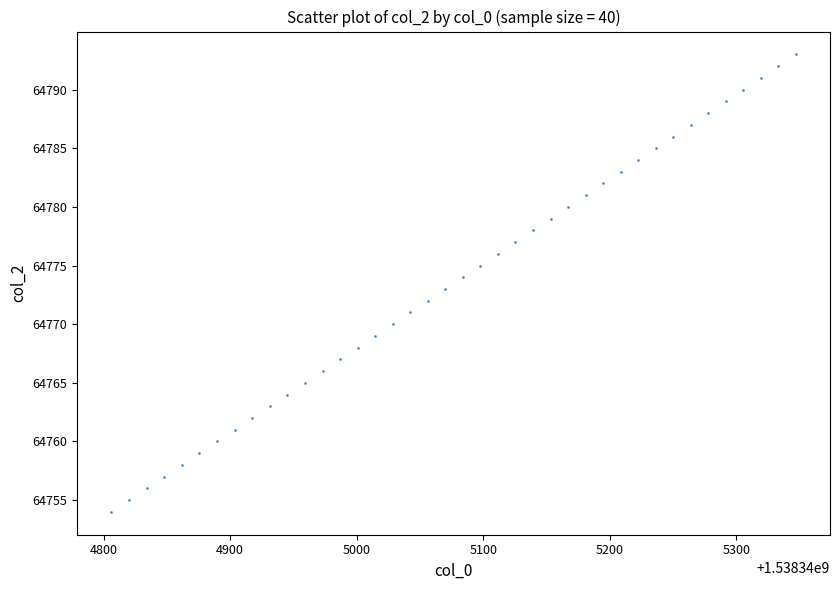

What is the range of Y values (max minus min)?

39